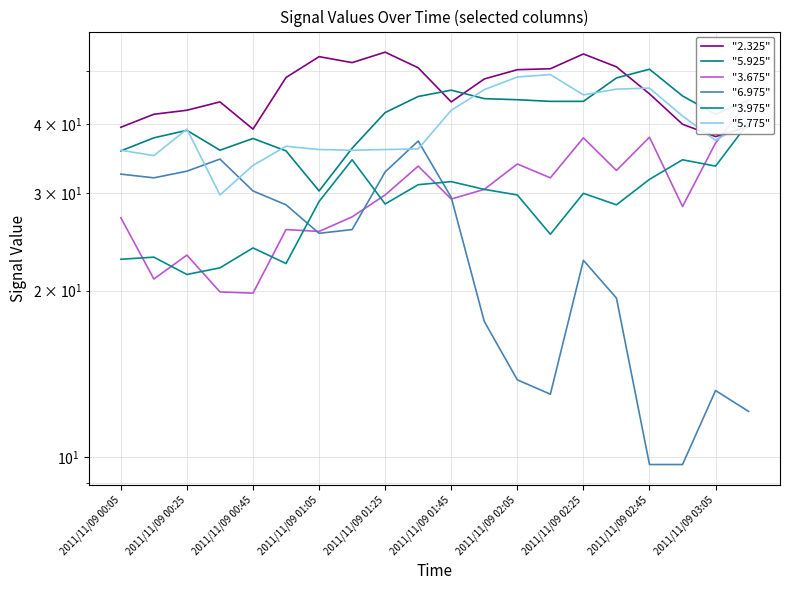

What is the value of the "3.975" point at the 14th from the left?

25.3